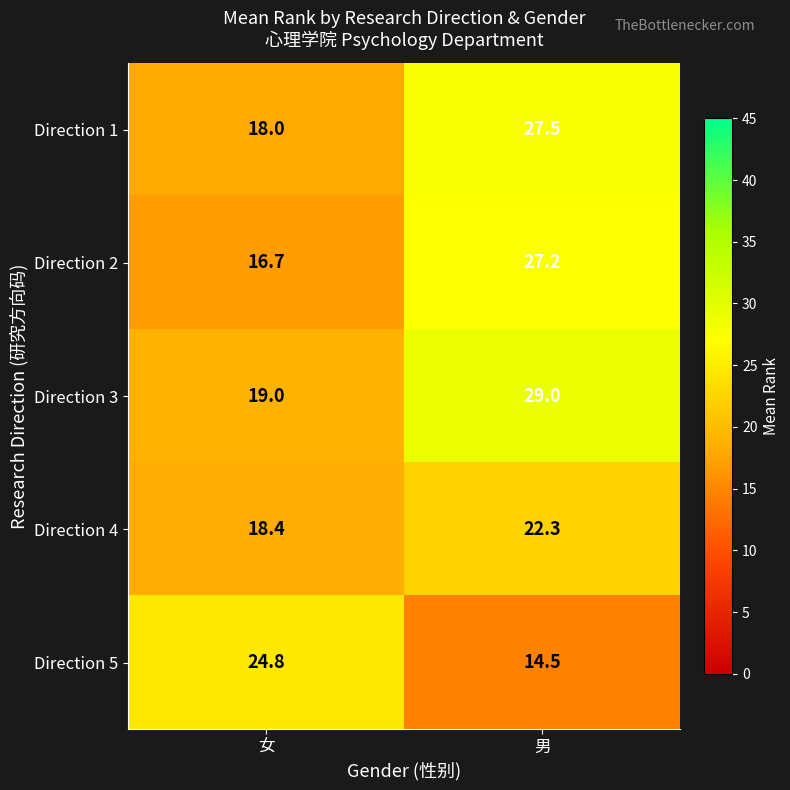

Reading left to right, extract all data points from this chart.

Direction 1: 18.0	27.5
Direction 2: 16.7	27.2
Direction 3: 19.0	29.0
Direction 4: 18.4	22.3
Direction 5: 24.8	14.5